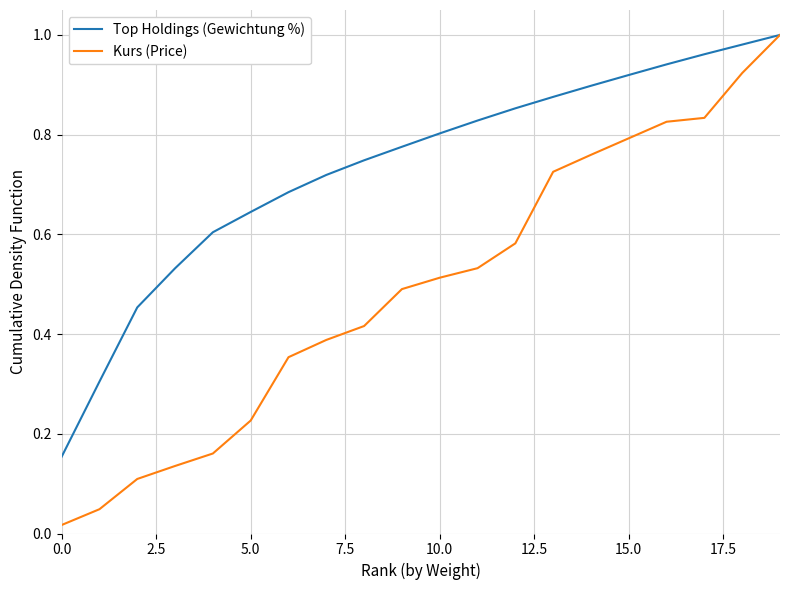

Which series has the largest total across all categories?

Top Holdings (Gewichtung %)